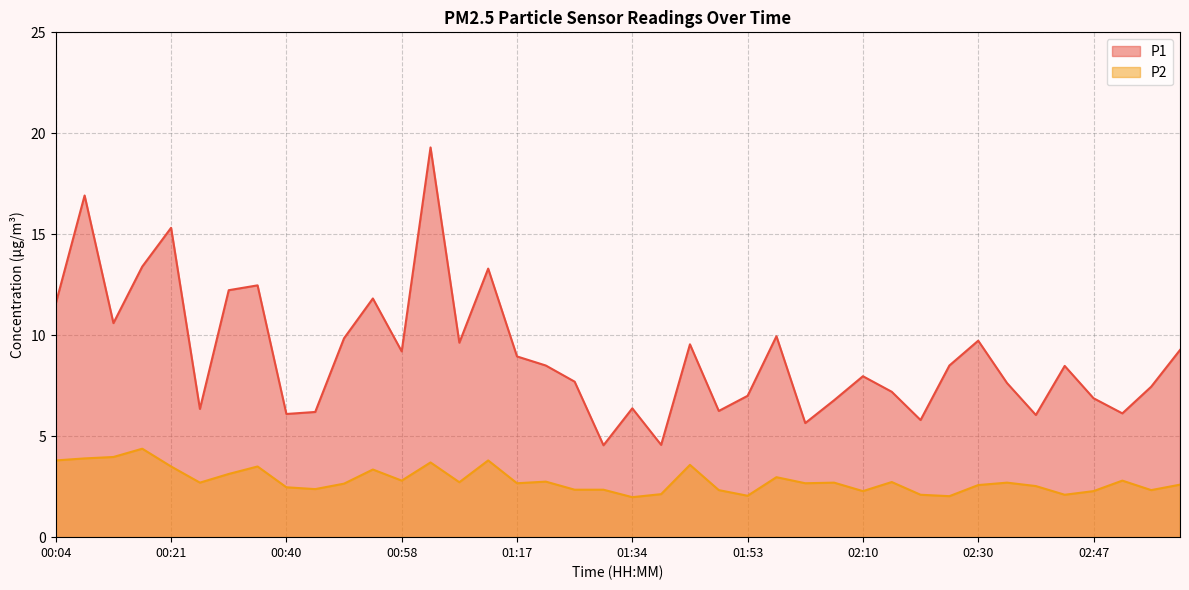

In P1, how many points are higher than both neighbors (excluding endpoints)?

12